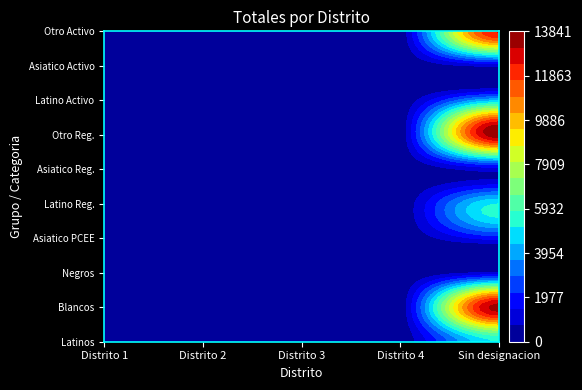

Which series has the largest total across all categories?

Otro_Reg